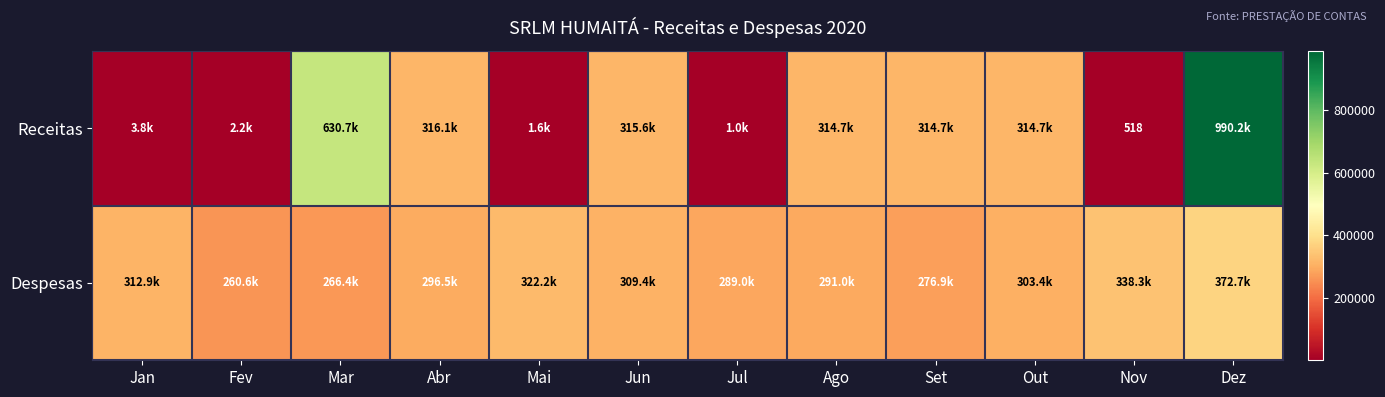

Rank the series by their maximum value, from highest to lowest.

Receitas, Despesas